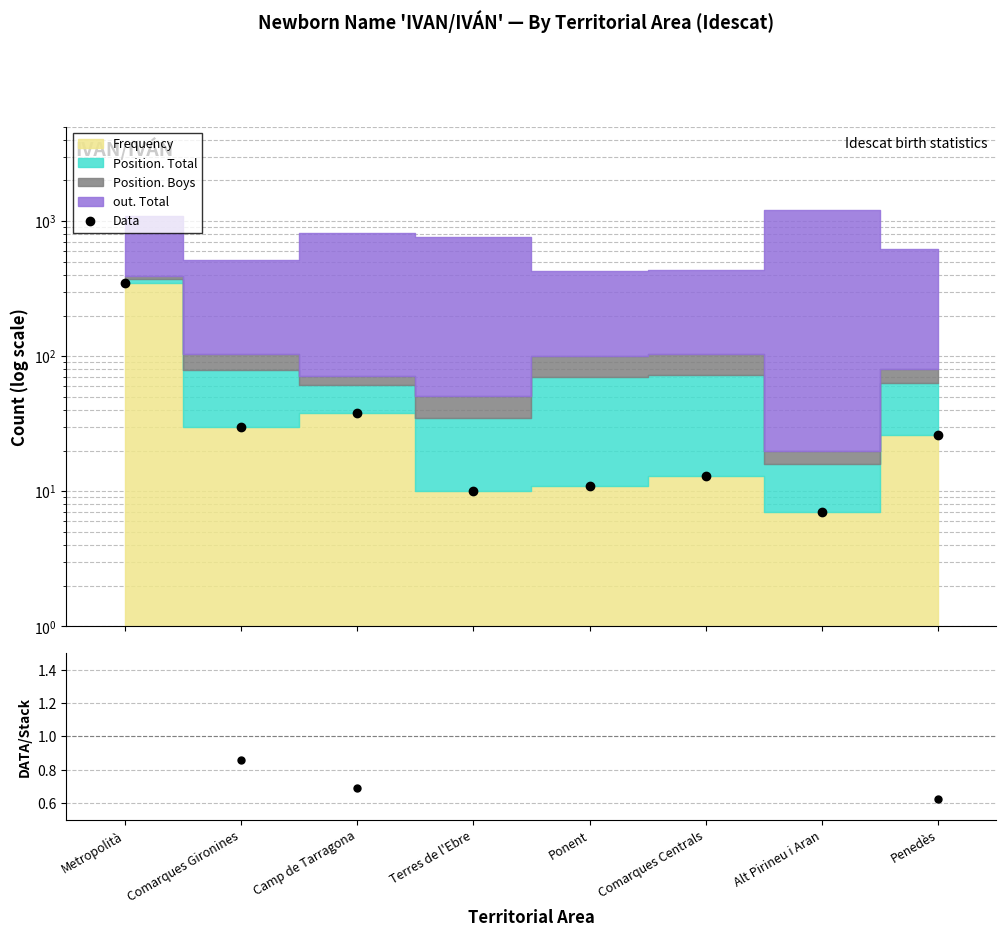

How many lines are shown in the chart?

2